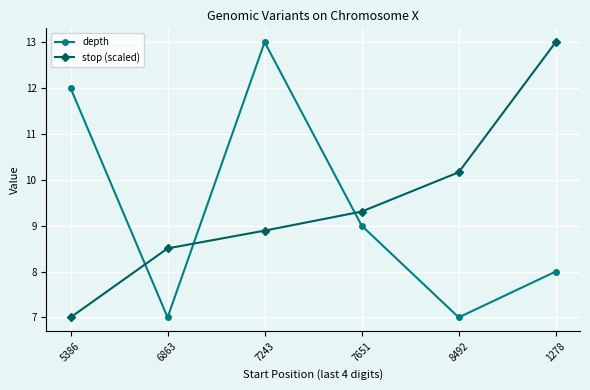

True or false: stop (scaled) has a value of 3.8 at 7243.

False